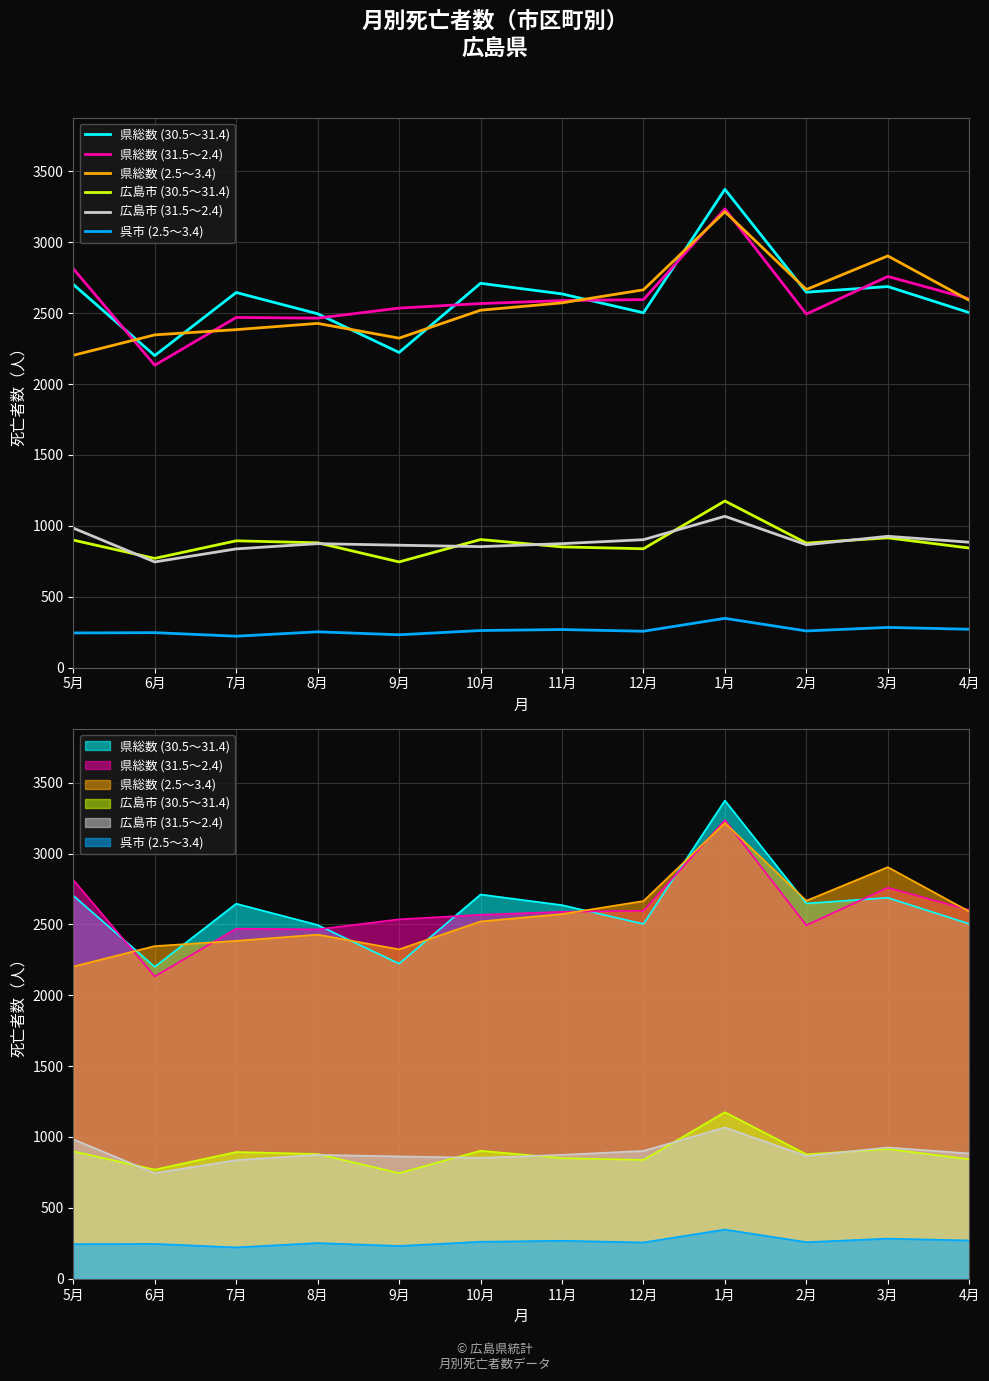

What are all the series names shown in the legend?

県総数 (30.5～31.4), 県総数 (31.5～2.4), 県総数 (2.5～3.4), 広島市 (30.5～31.4), 広島市 (31.5～2.4), 呉市 (2.5～3.4)